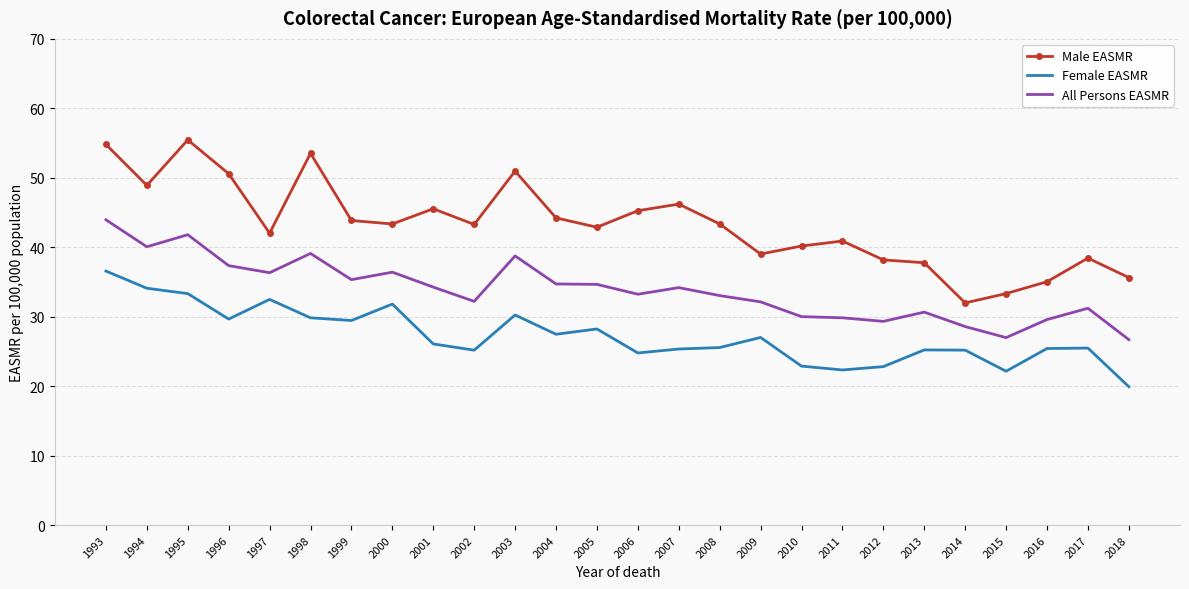

Count the number of data series in this chart.

3